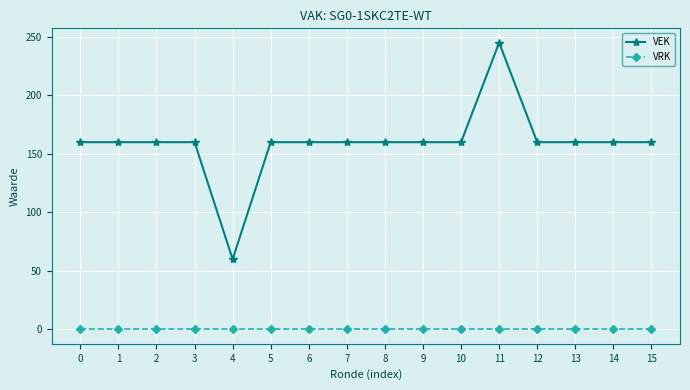

What are all the series names shown in the legend?

VEK, VRK